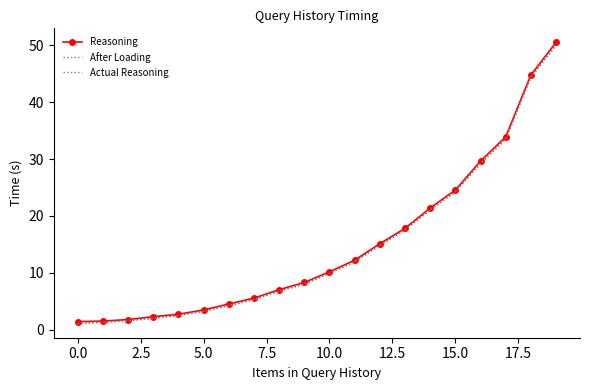

True or false: Reasoning and After Loading cross at least once.

False